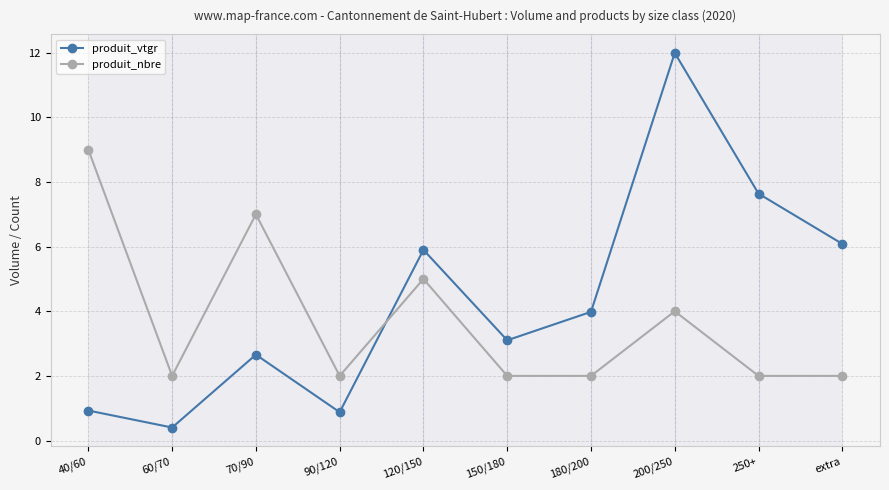

At how many categories does at least one series exceed 10?

1